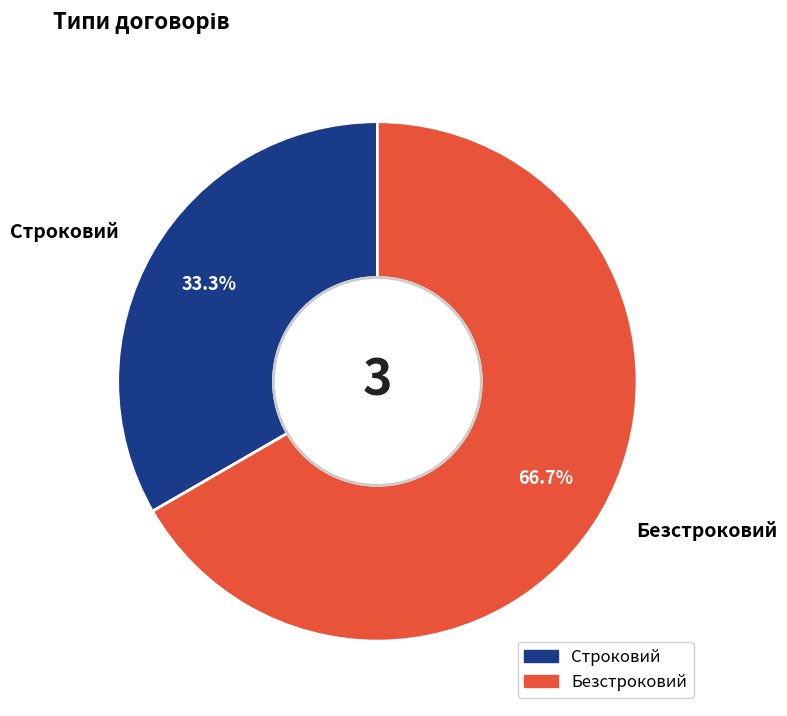

What is the smallest slice in the pie chart?

Строковий